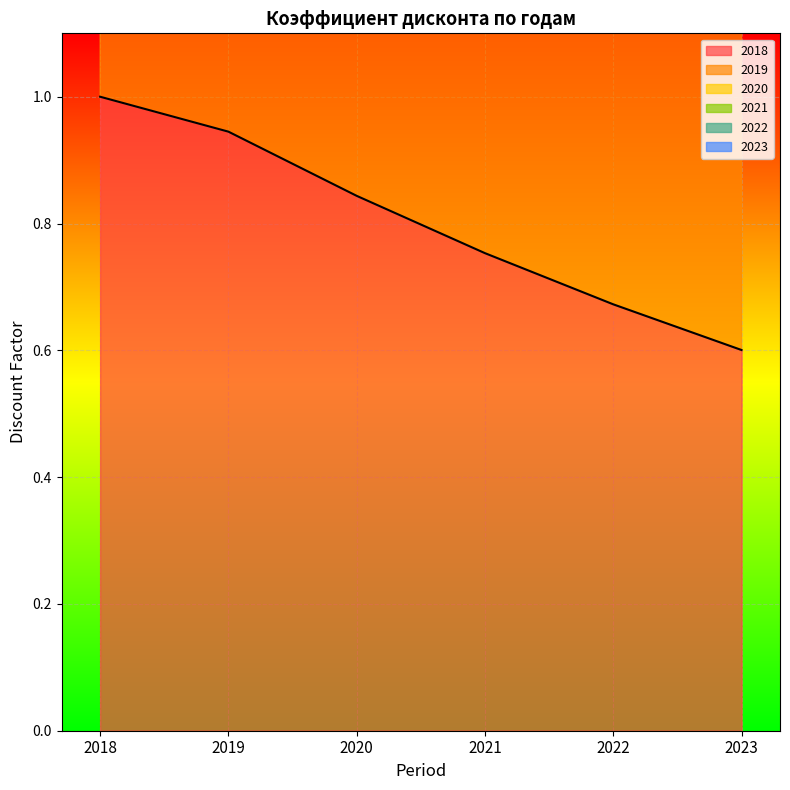

True or false: 2018 has more than 0 points higher than both neighbors.

False